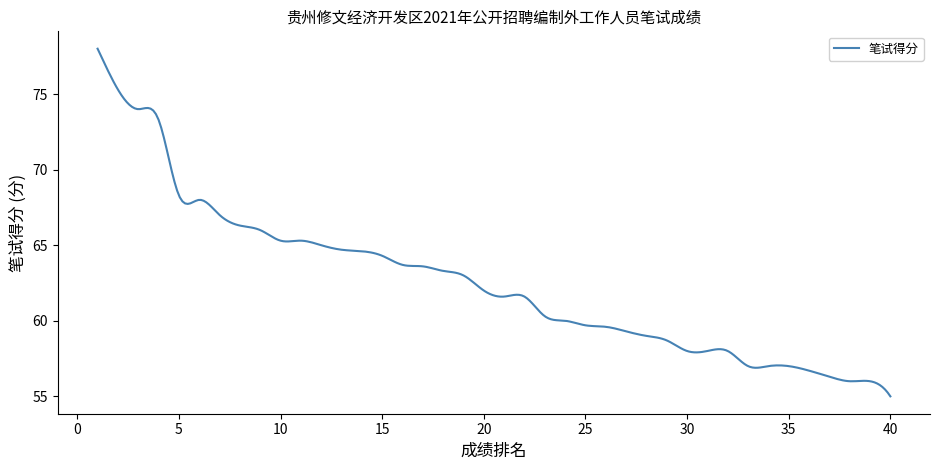

What is the difference between the maximum and minimum values?

23.0